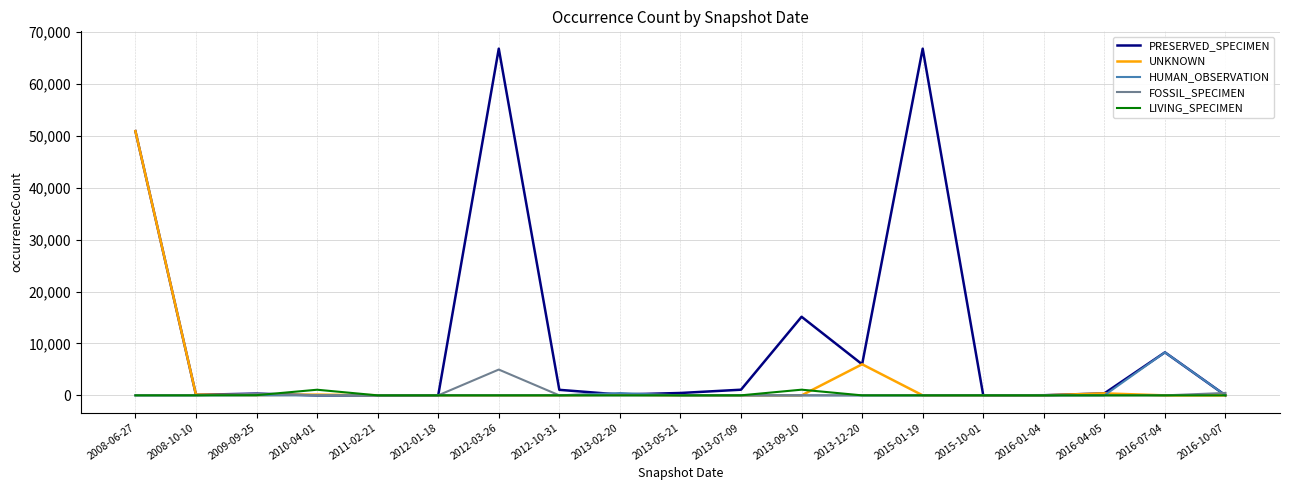

What is the difference between the highest and lowest values at 2012-10-31?

1067